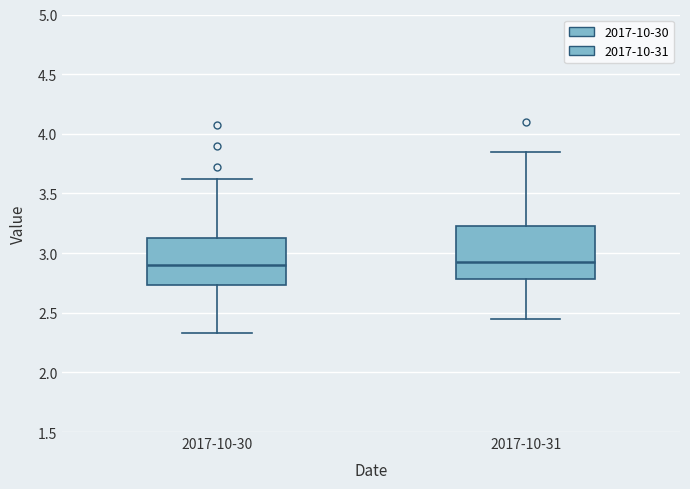

Where is the upper edge of the box for 2017-10-31 on the y-axis? The values are not printed on the chart, so give them approximately, as read against the axis.

3.25